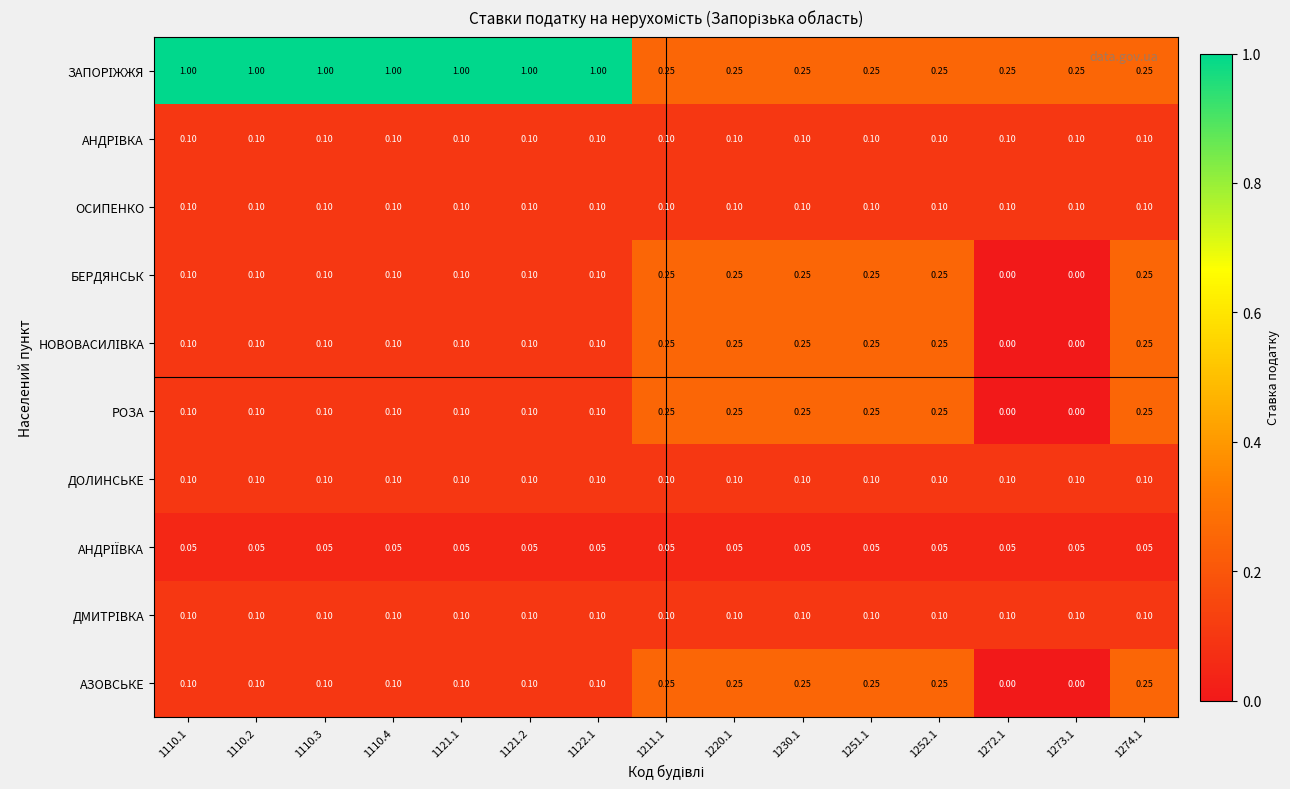

Which label corresponds to the largest value in the chart?

1110.1